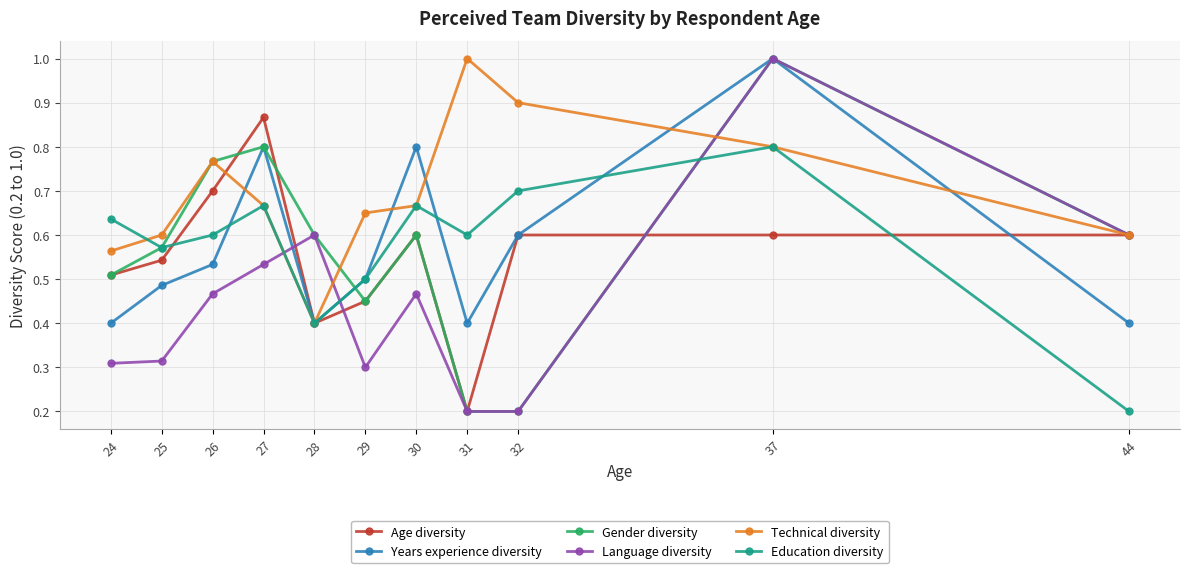

What is the total value across all series at 25?

3.1